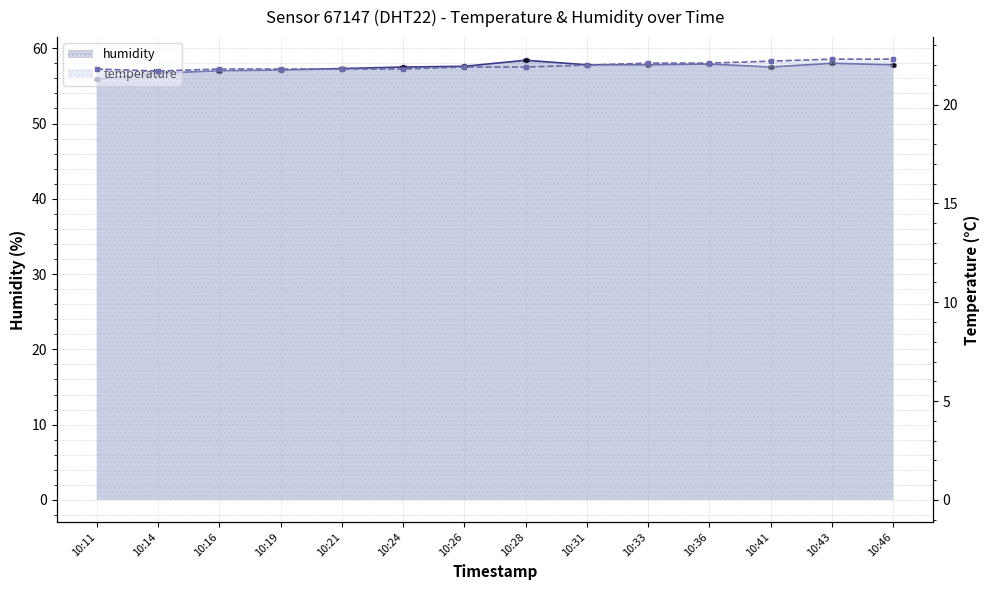

What are all the series names shown in the legend?

humidity, temperature